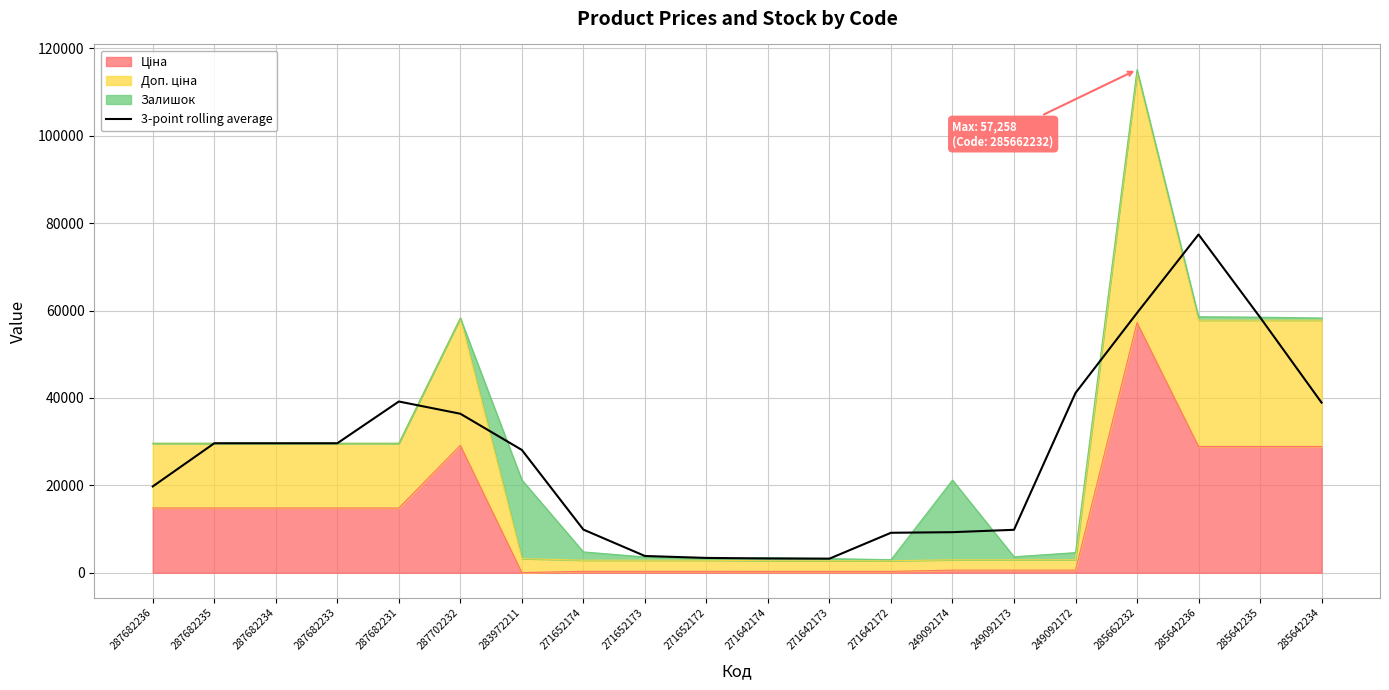

What is the difference between the maximum and minimum values?

74204.0